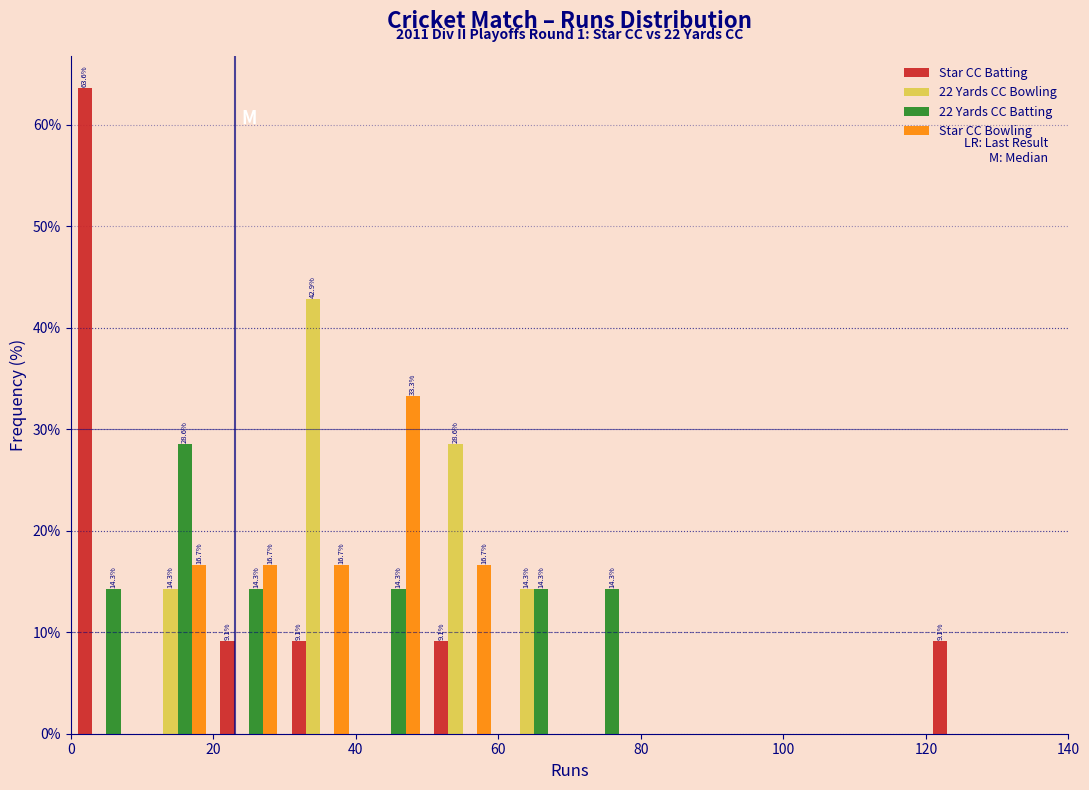

In the 22 Yards CC Batting series, which range on the x-axis has the tallest bar?

10 to 20